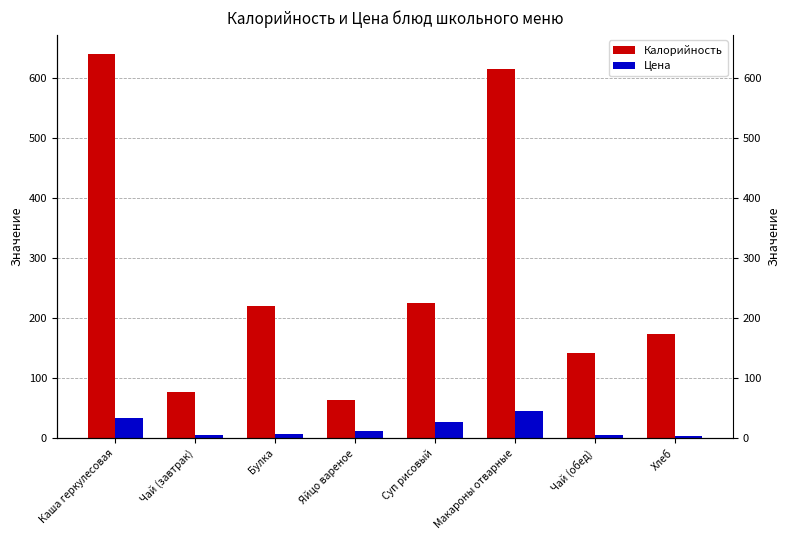

Is it true that Цена equals 10.2 at Чай (обед)?

False